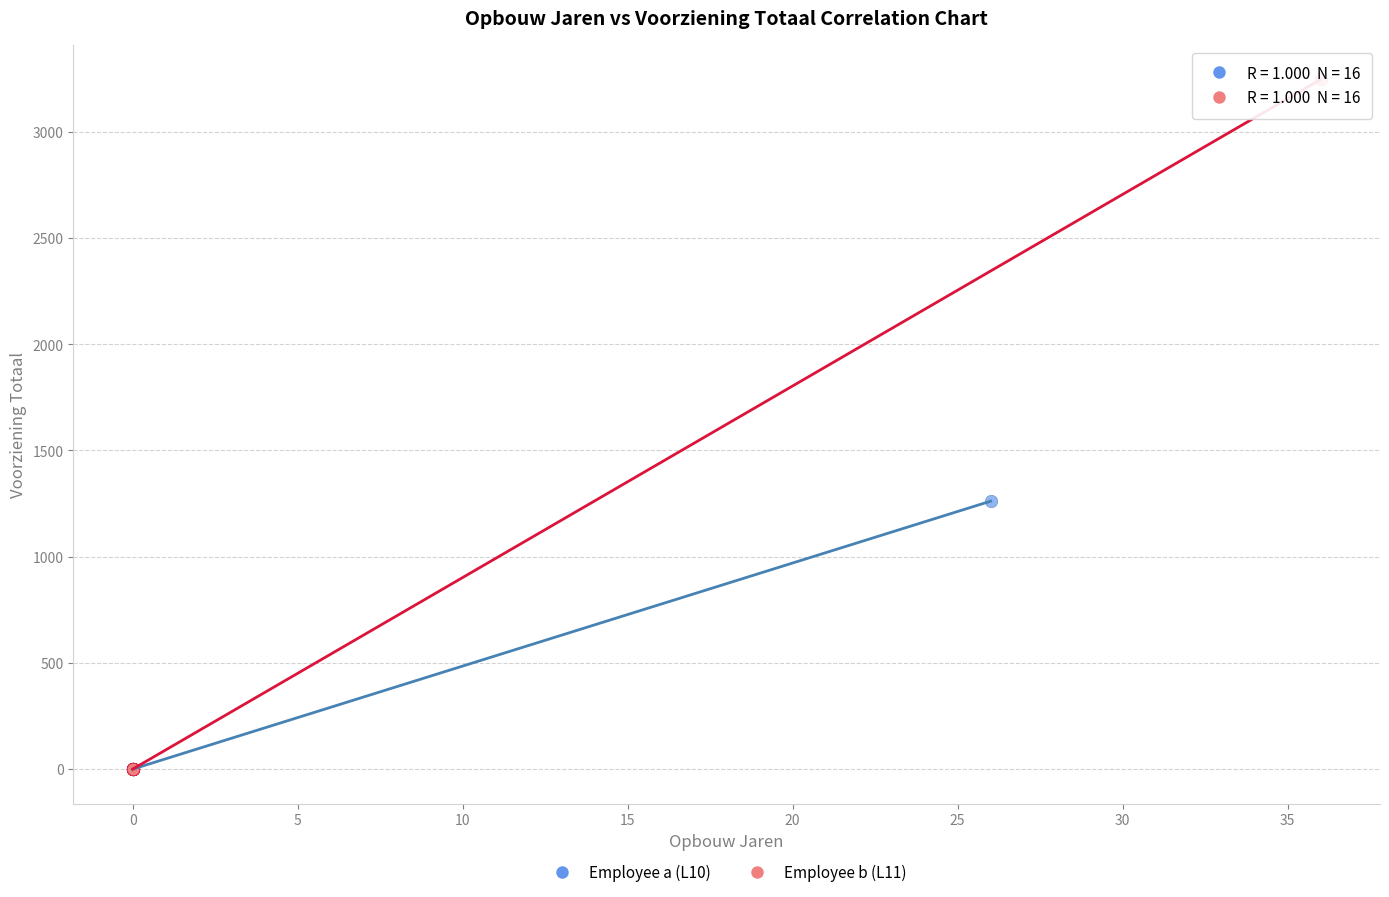

Which series reaches the maximum Y coordinate?

Employee b (L11)